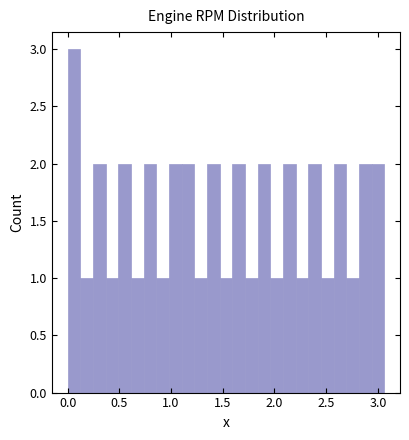

Read against the x-axis, roughly where is the centre of the tallest bar?

0.05